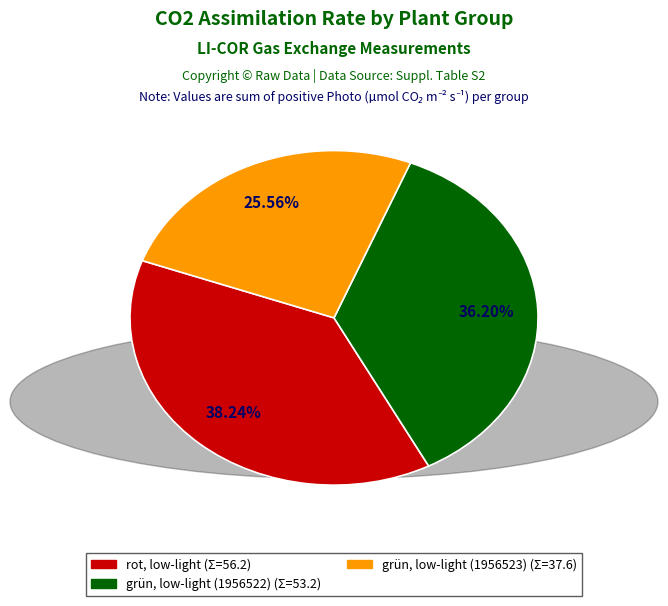

Count the number of slices in the pie.

3